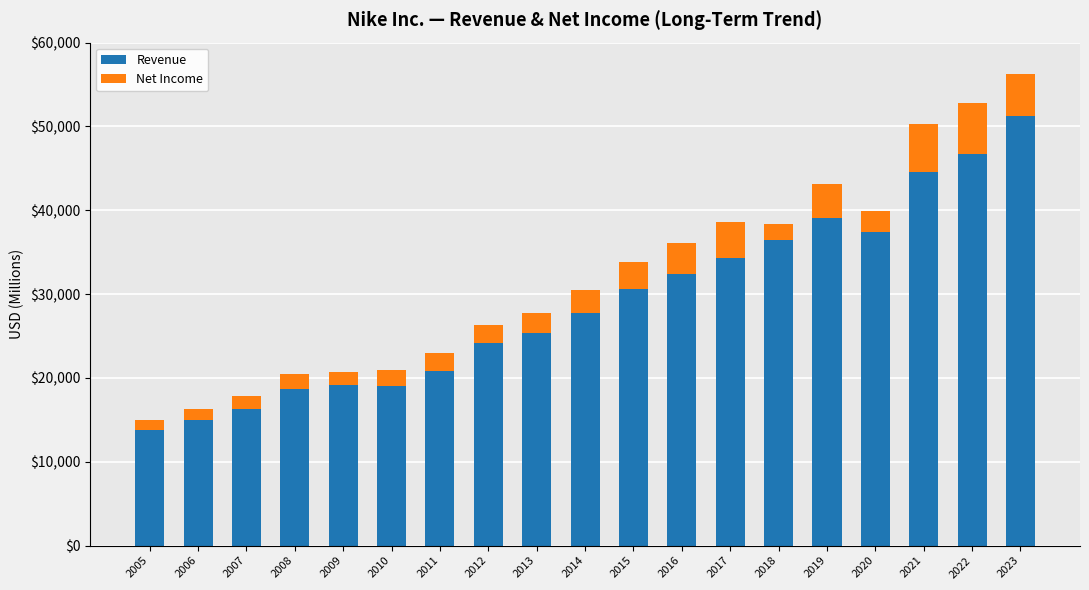

At which category is the sum across all series the highest?

2023